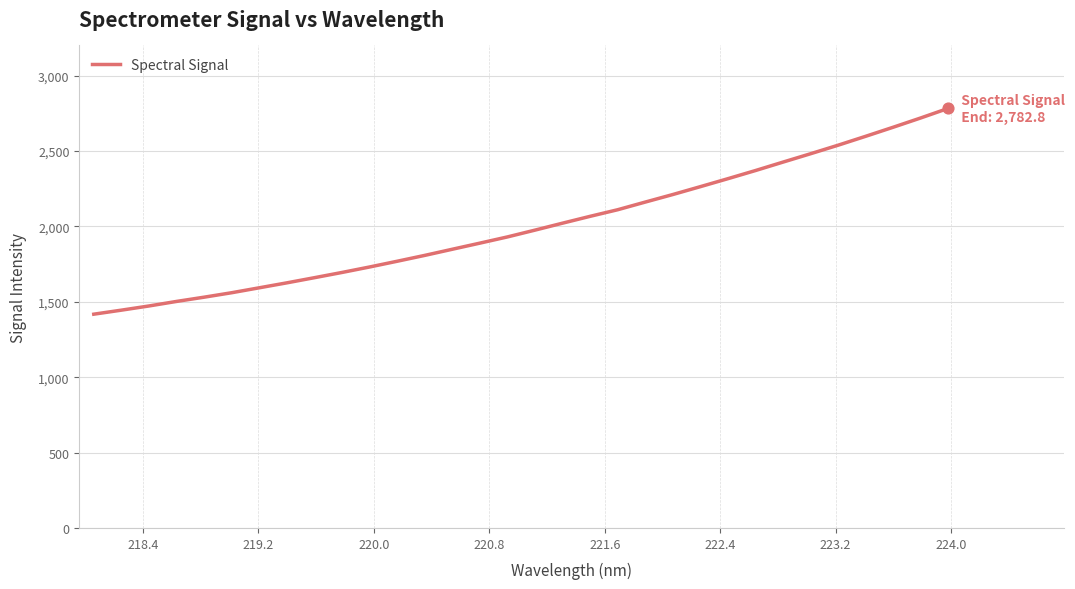

What is the difference between the maximum and minimum values?

1365.1